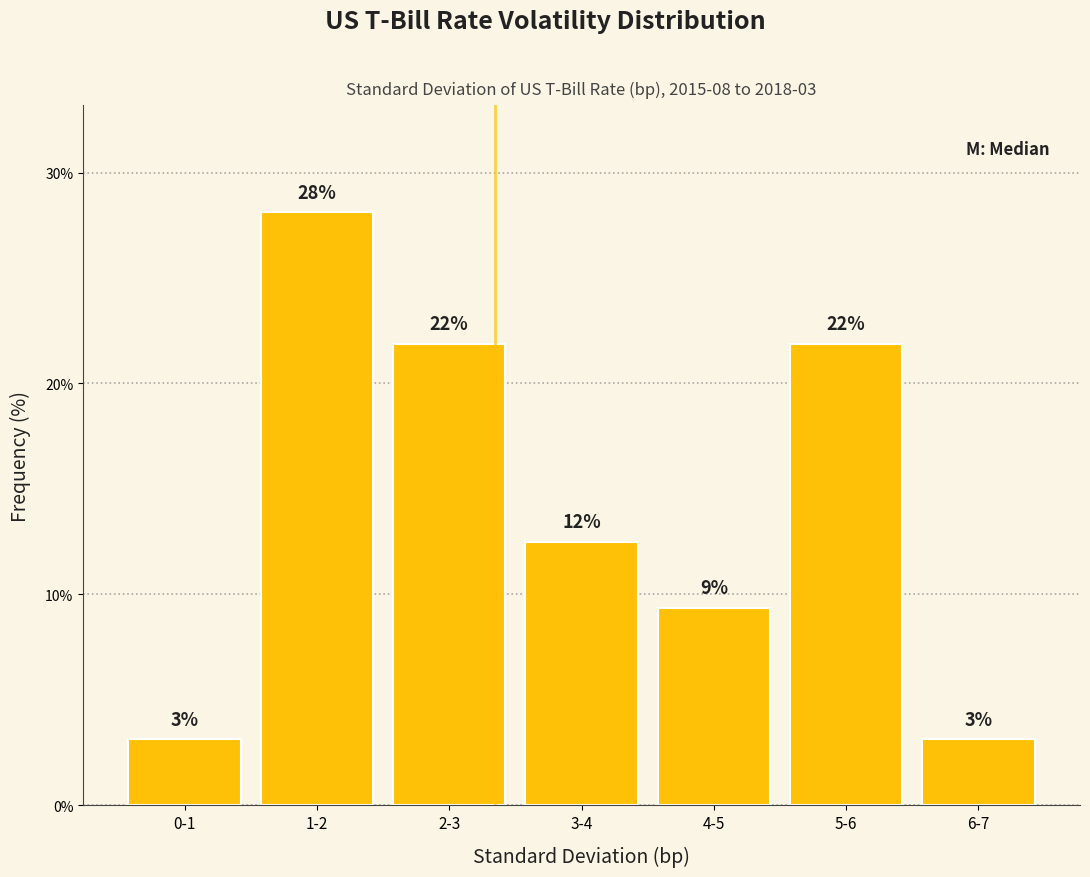

How many bars are there in total?

7